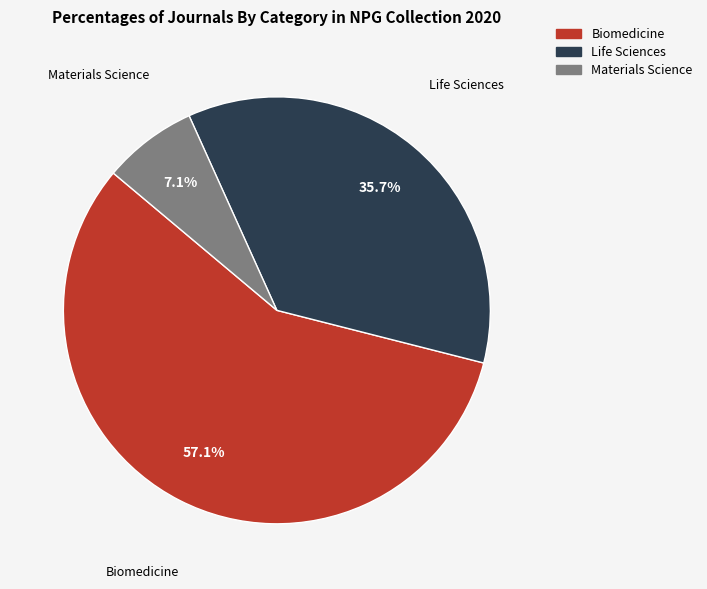

To the nearest percent, what is the average slice percentage?

33%